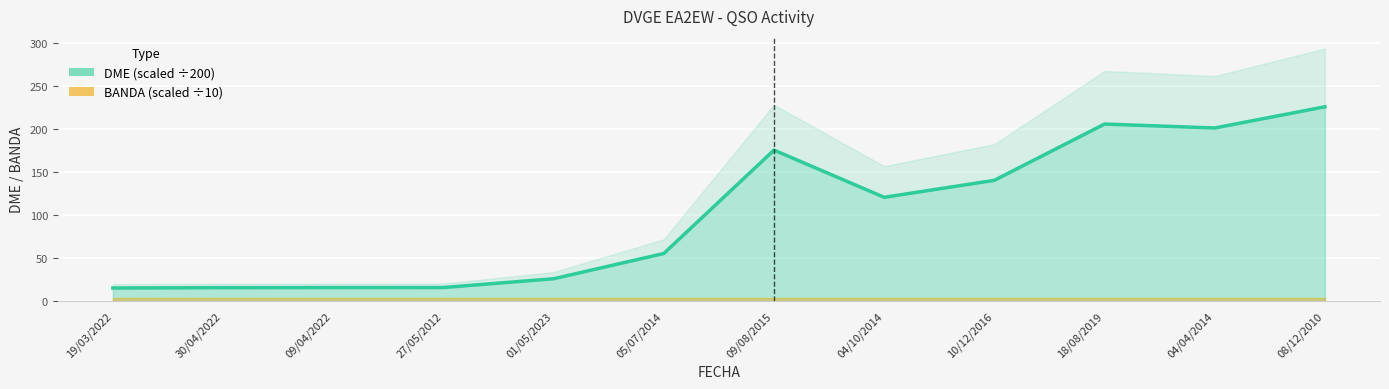

Reading left to right, what are all the values shown in this chart?

19/03/2022=15.1	30/04/2022=15.5	09/04/2022=15.6	27/05/2012=15.7	01/05/2023=25.9	05/07/2014=55.1	09/08/2015=175.2	04/10/2014=120.4	10/12/2016=140.1	18/08/2019=205.4	04/04/2014=200.8	08/12/2010=225.4